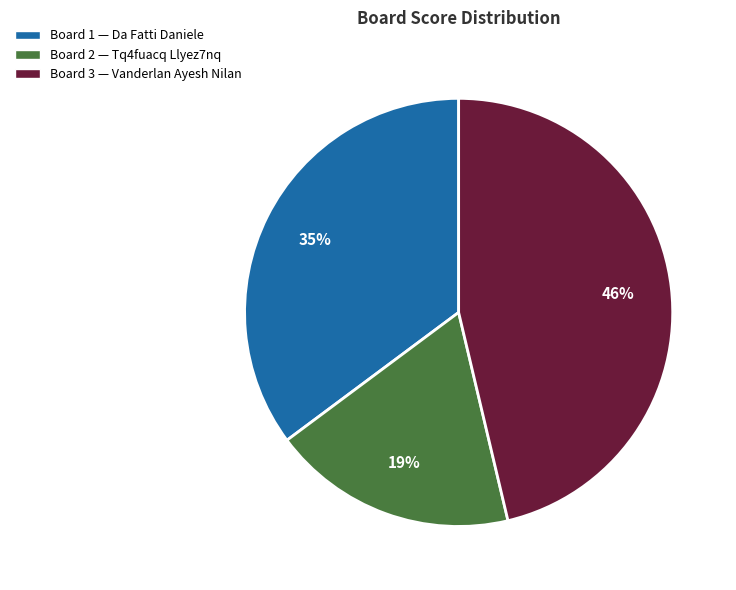

To the nearest percent, what is the average slice percentage?

33%